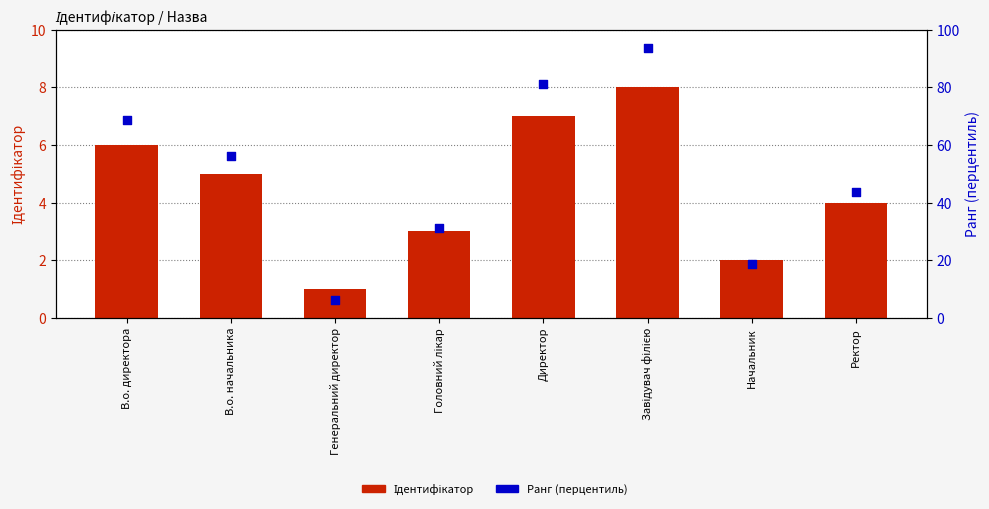

At how many categories does at least one series exceed 35?

5